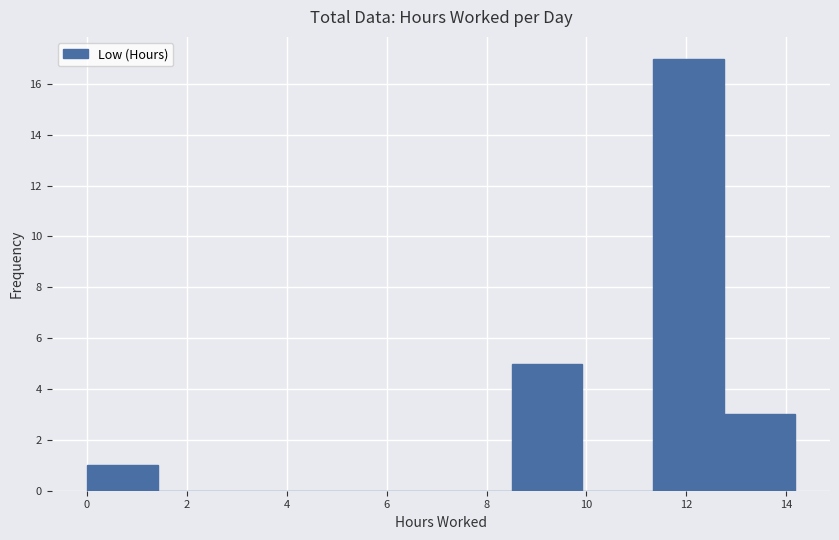

Which range on the x-axis has the tallest bar?

11.4 to 12.8